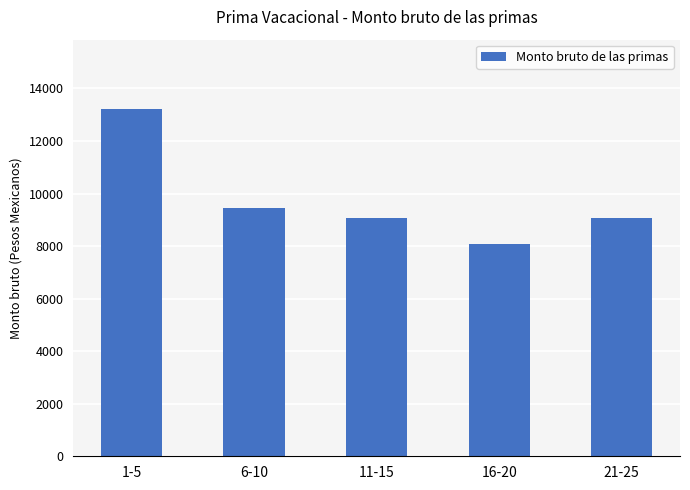

Does the chart contain any negative values?

No